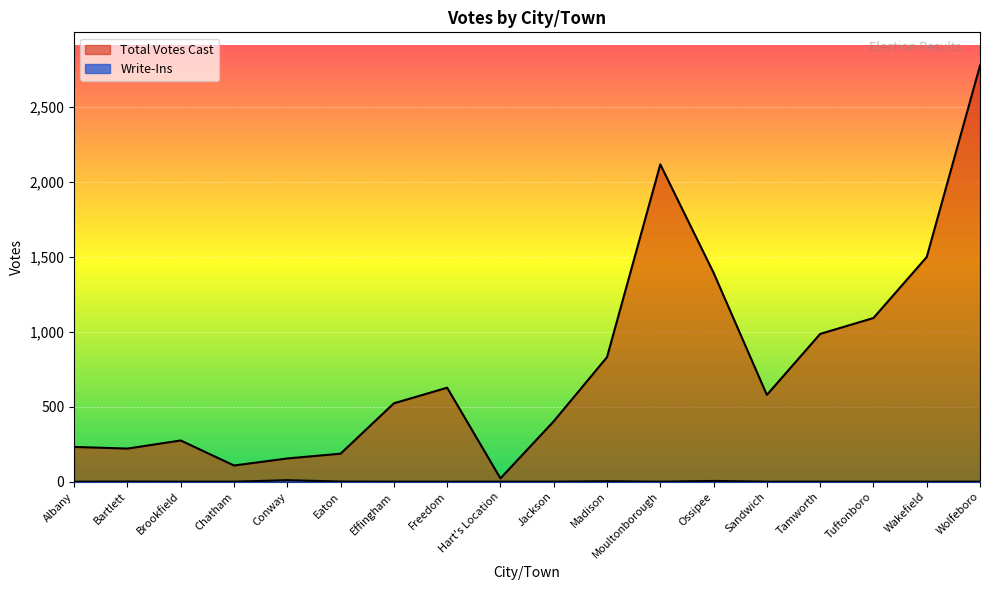

Rank the categories by Total Votes Cast value from highest to lowest.

Wolfeboro, Moultonborough, Wakefield, Ossipee, Tuftonboro, Tamworth, Madison, Freedom, Sandwich, Effingham, Jackson, Brookfield, Albany, Bartlett, Eaton, Conway, Chatham, Hart's Location